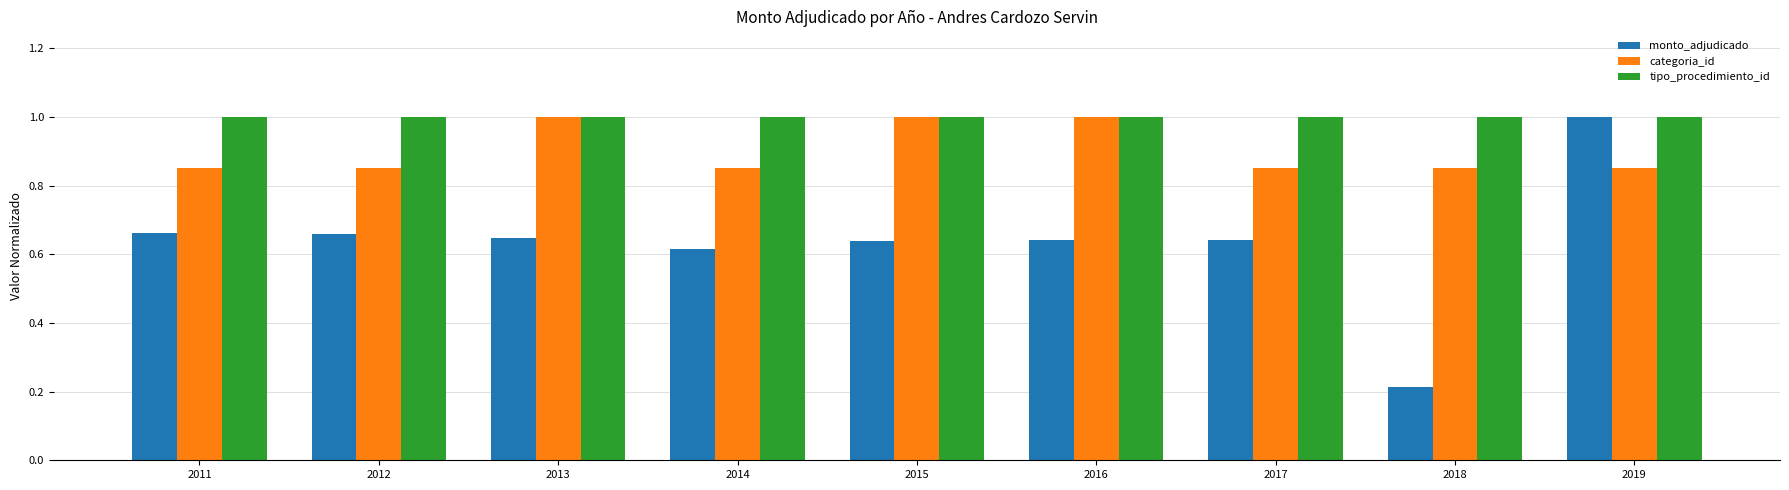

What is the spread (max minus min) of values at 2014?

0.4